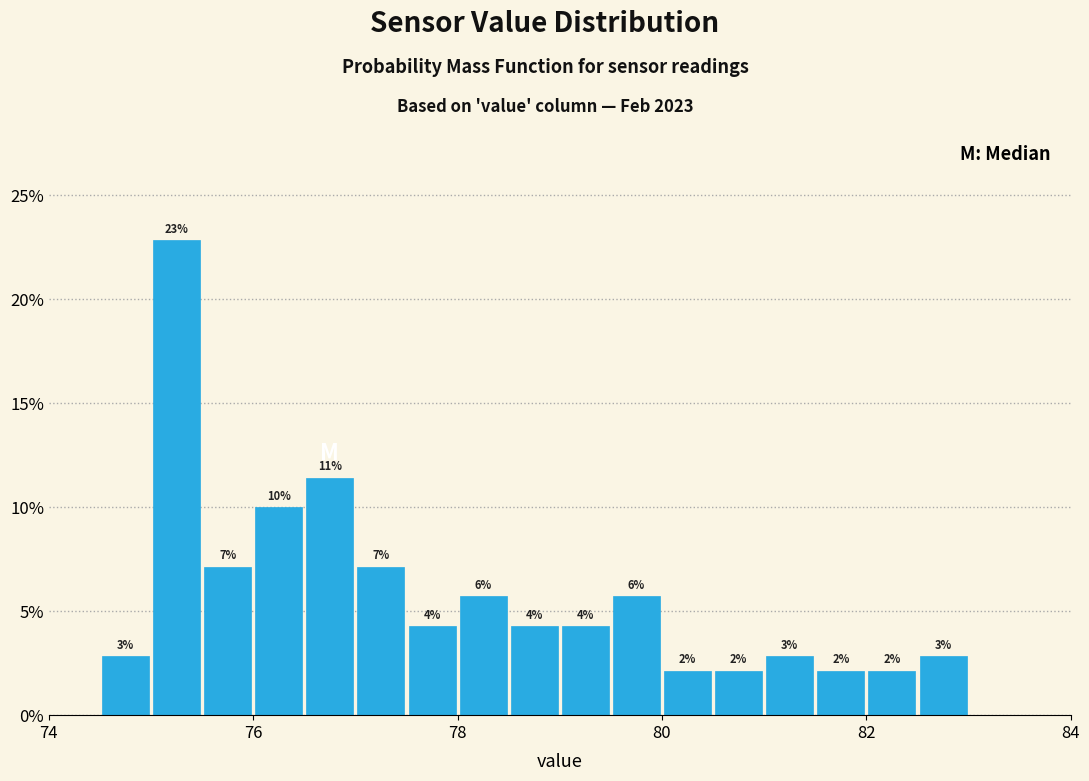

Around what value on the x-axis is the tallest bar? Give the approximate position of its centre, as read against the axis.

75.2